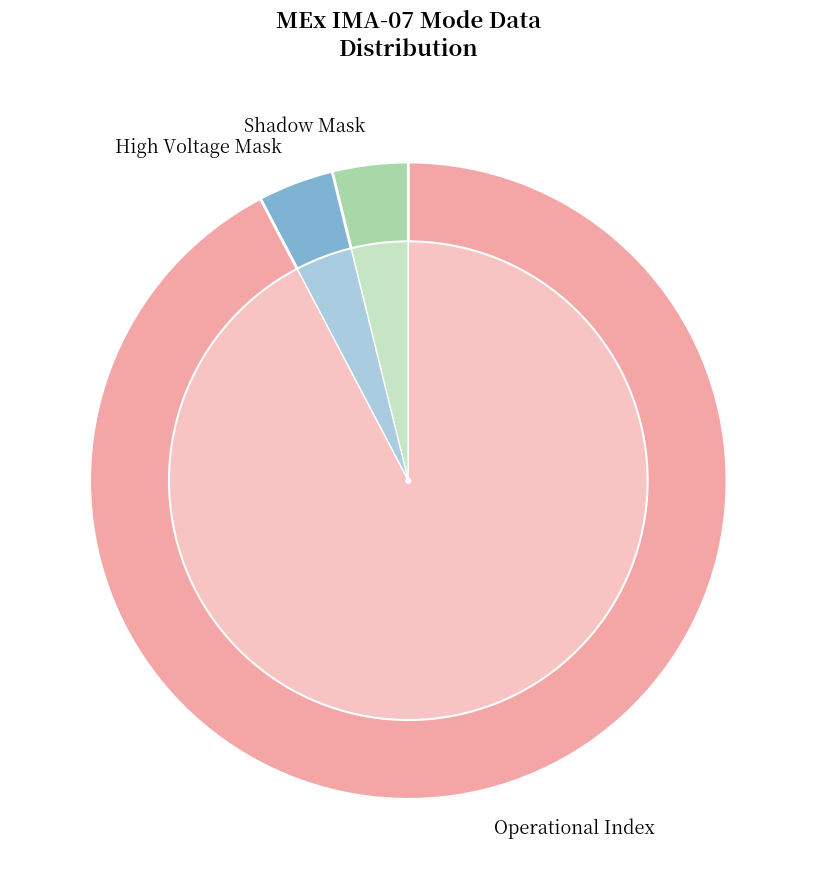

Which category has the biggest portion of the pie?

Operational Index